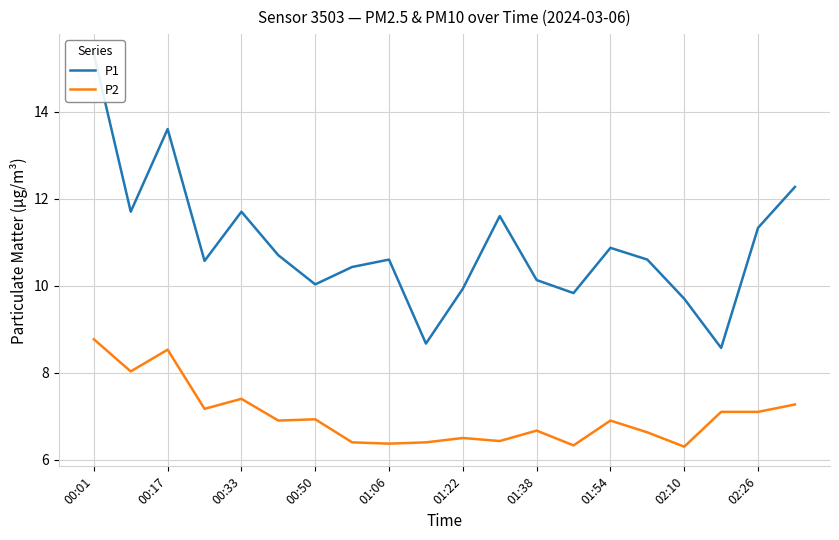

What is the maximum value for P2?

8.8